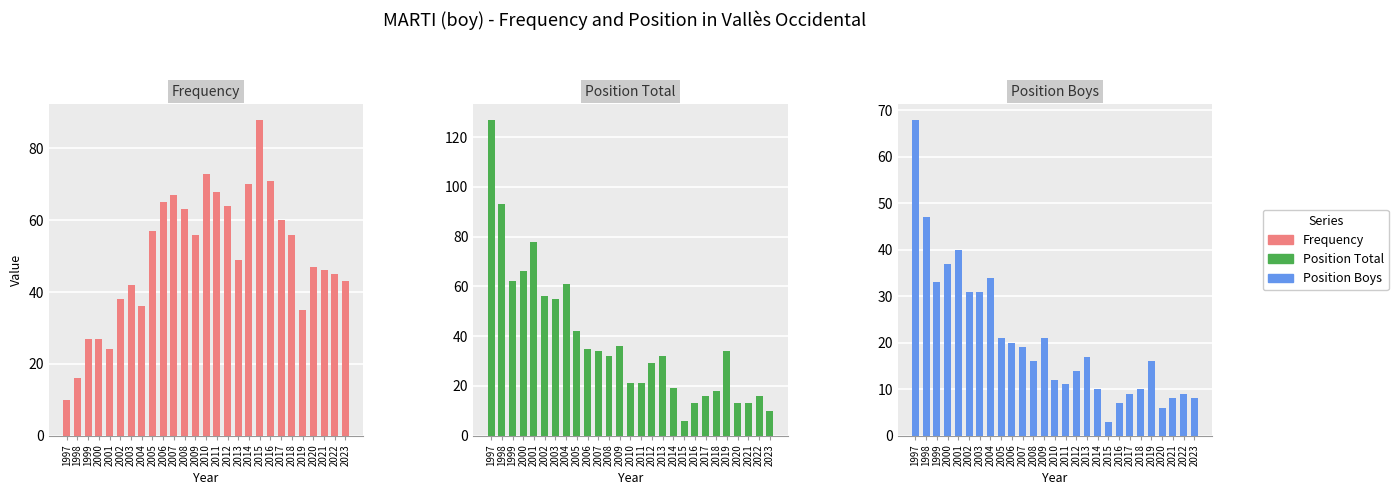

At how many categories does at least one series exceed 60?

15